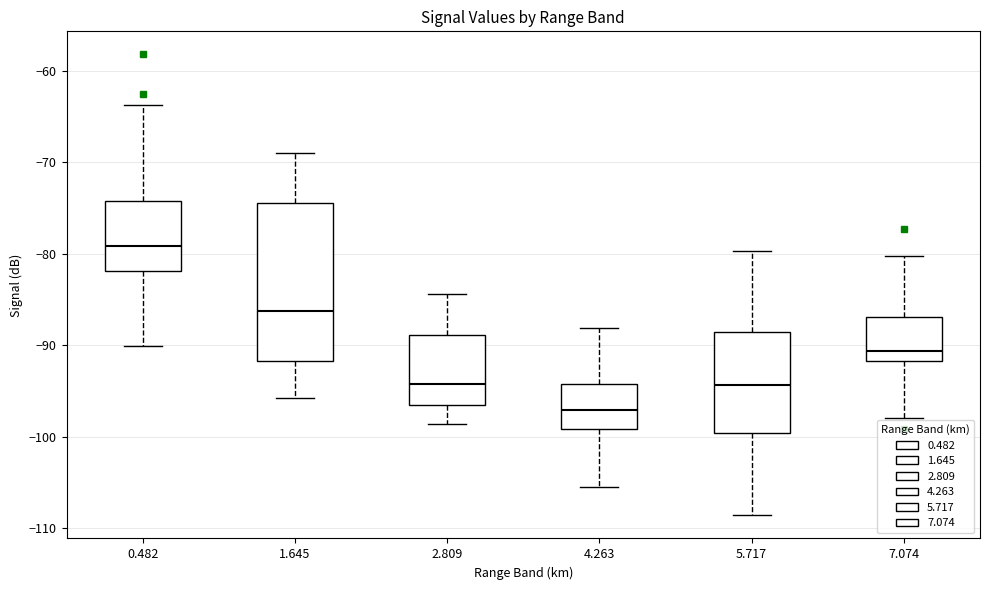

Reading left to right, transcribe this box plot: for each box, give where its median line is, the range the box spans, and where its two whiskers end, as read against the y-axis. The values are not printed on the chart, so give them approximately, as read against the axis.

0.482: median -79, box -82 to -74, whiskers -90 to -64
1.645: median -86, box -92 to -74, whiskers -96 to -69
2.809: median -94, box -96 to -89, whiskers -99 to -84
4.263: median -97, box -99 to -94, whiskers -105 to -88
5.717: median -94, box -100 to -88, whiskers -109 to -80
7.074: median -91, box -92 to -87, whiskers -98 to -80